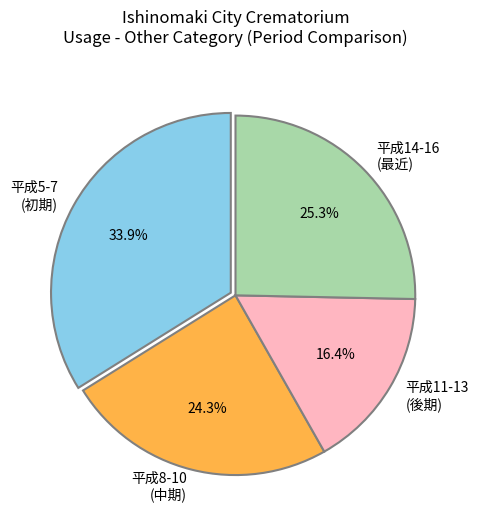

Rank the categories by value from lowest to highest.

平成11-13 (後期), 平成8-10 (中期), 平成14-16 (最近), 平成5-7 (初期)